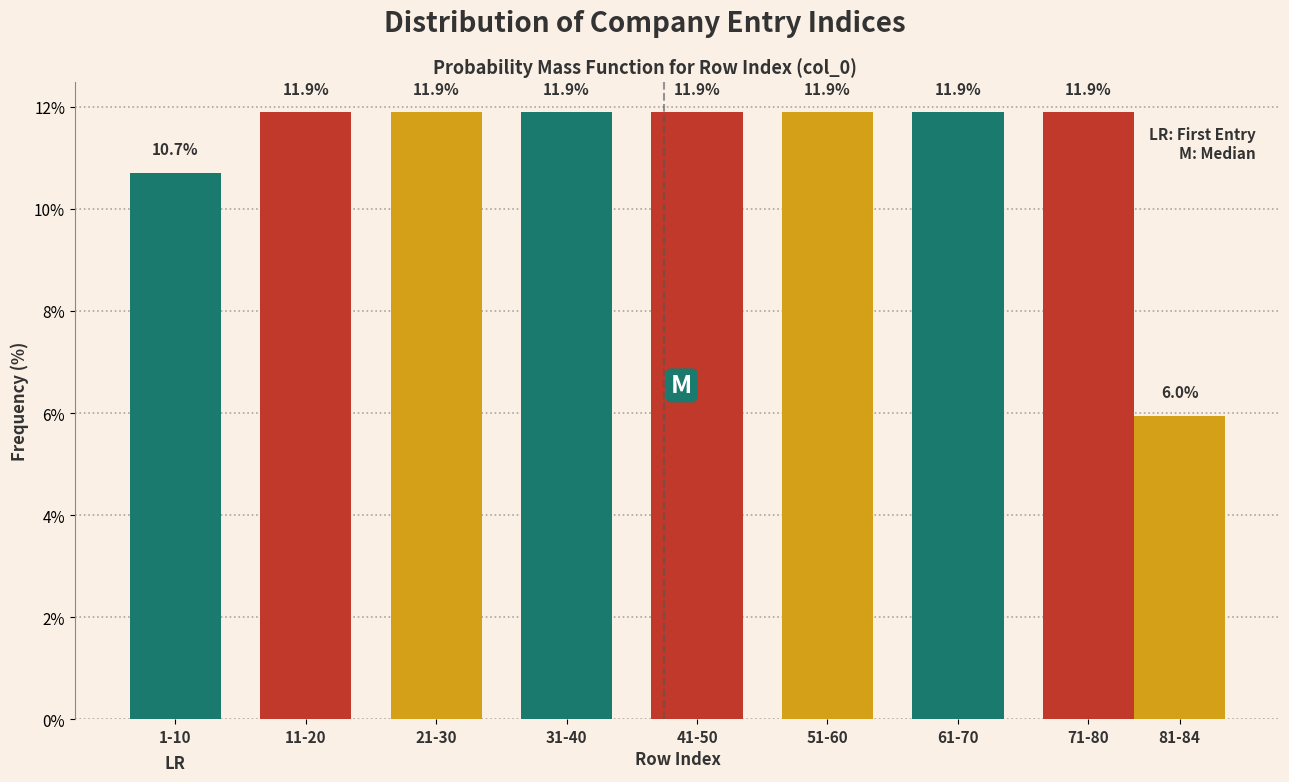

Reading right to left, what are all the values shown in this chart?

6.0	11.9	11.9	11.9	11.9	11.9	11.9	11.9	10.7